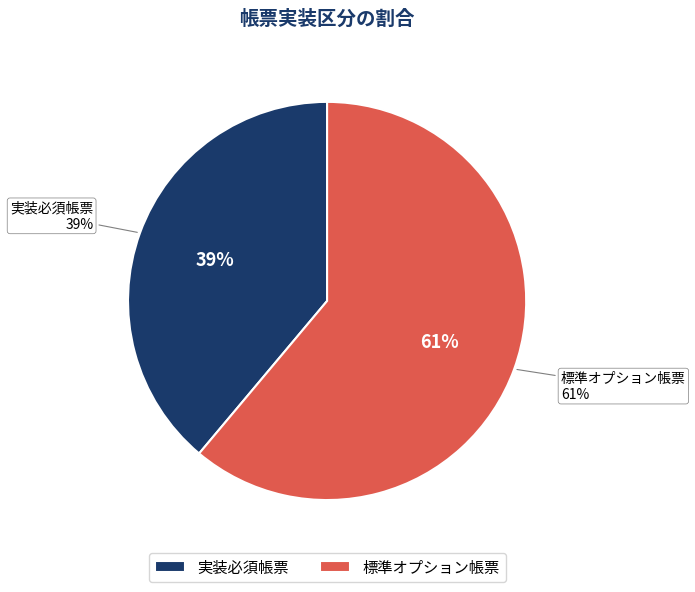

Which has a higher value, 標準オプション帳票 or 実装必須帳票?

標準オプション帳票